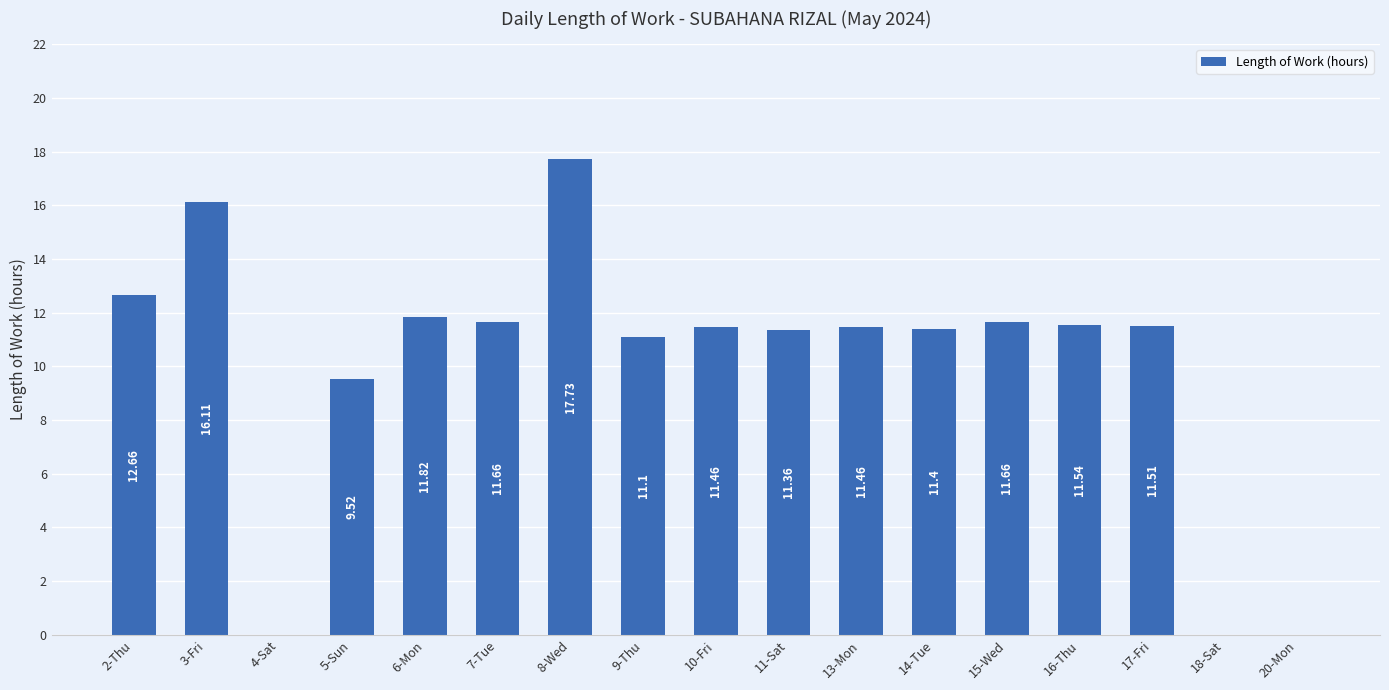

What is the sum of the values at 9-Thu and 13-Mon?

22.6